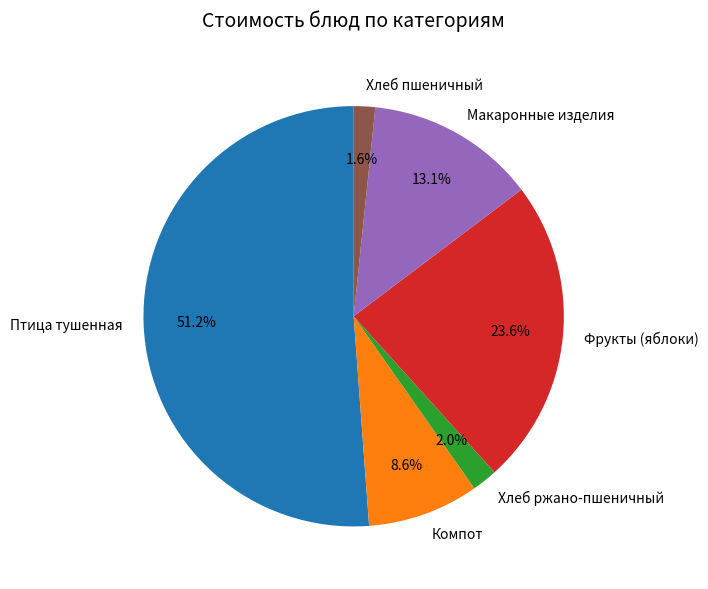

What is the largest slice in the pie chart?

Птица тушенная